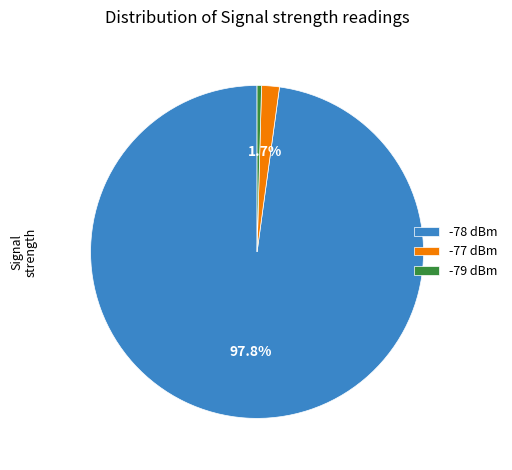

What percentage do -78 dBm and -77 dBm together represent?

99.6%